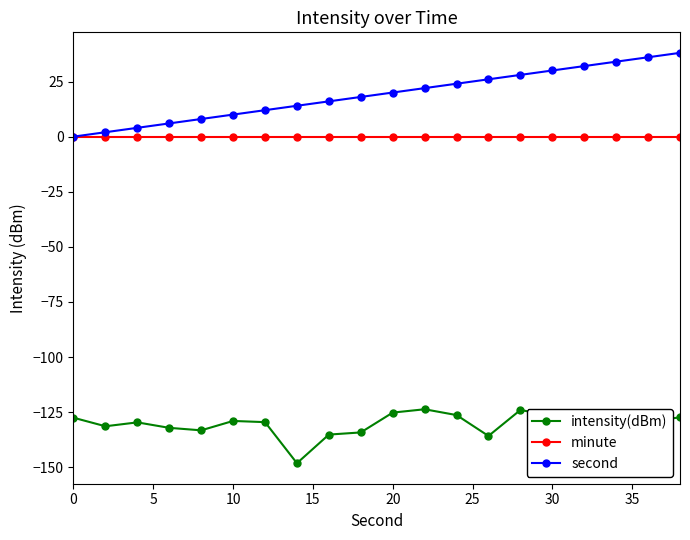

Which series has the largest total across all categories?

second